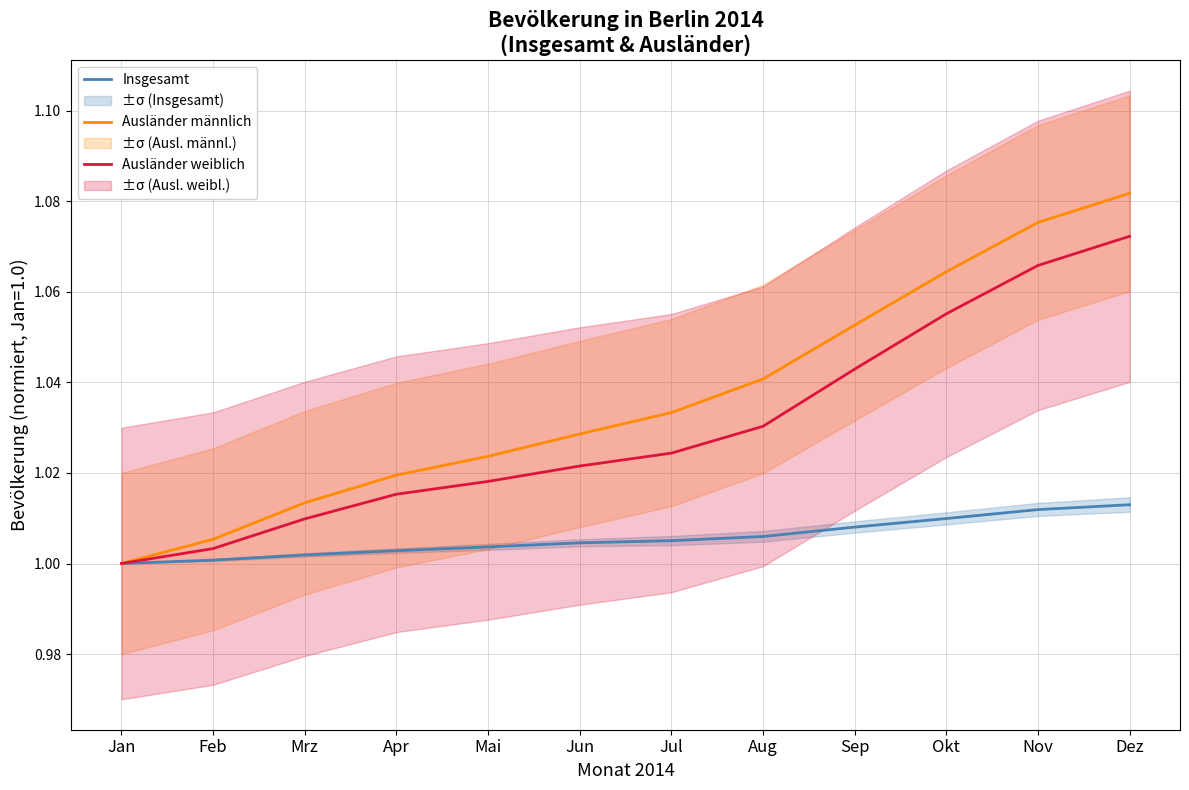

Which series has the largest range (max minus min)?

Ausländer männlich